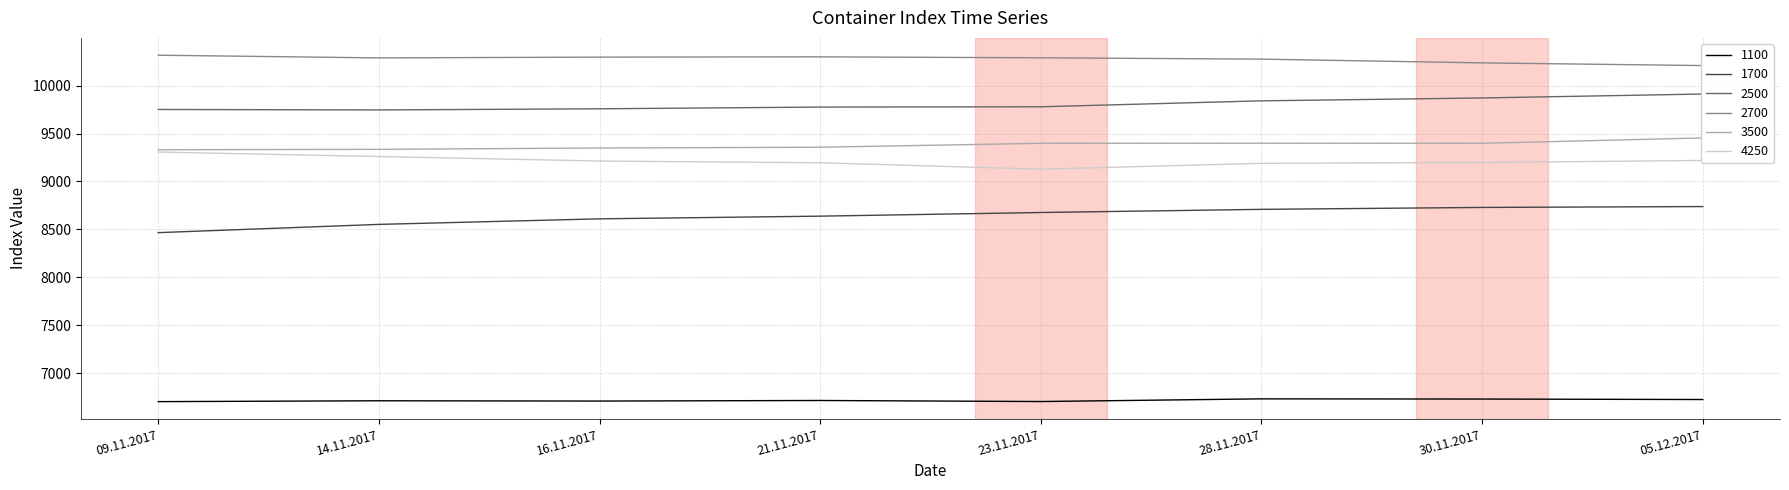

Where is 1100 nearest to the value 6717?

21.11.2017